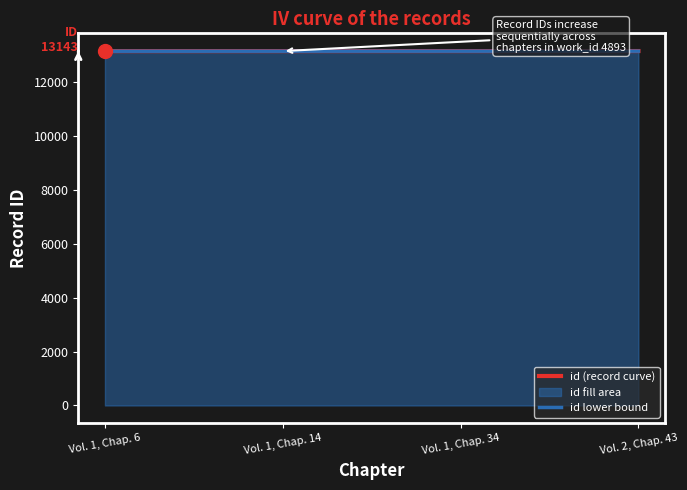

True or false: id (record curve) and id lower bound intersect in this chart.

False